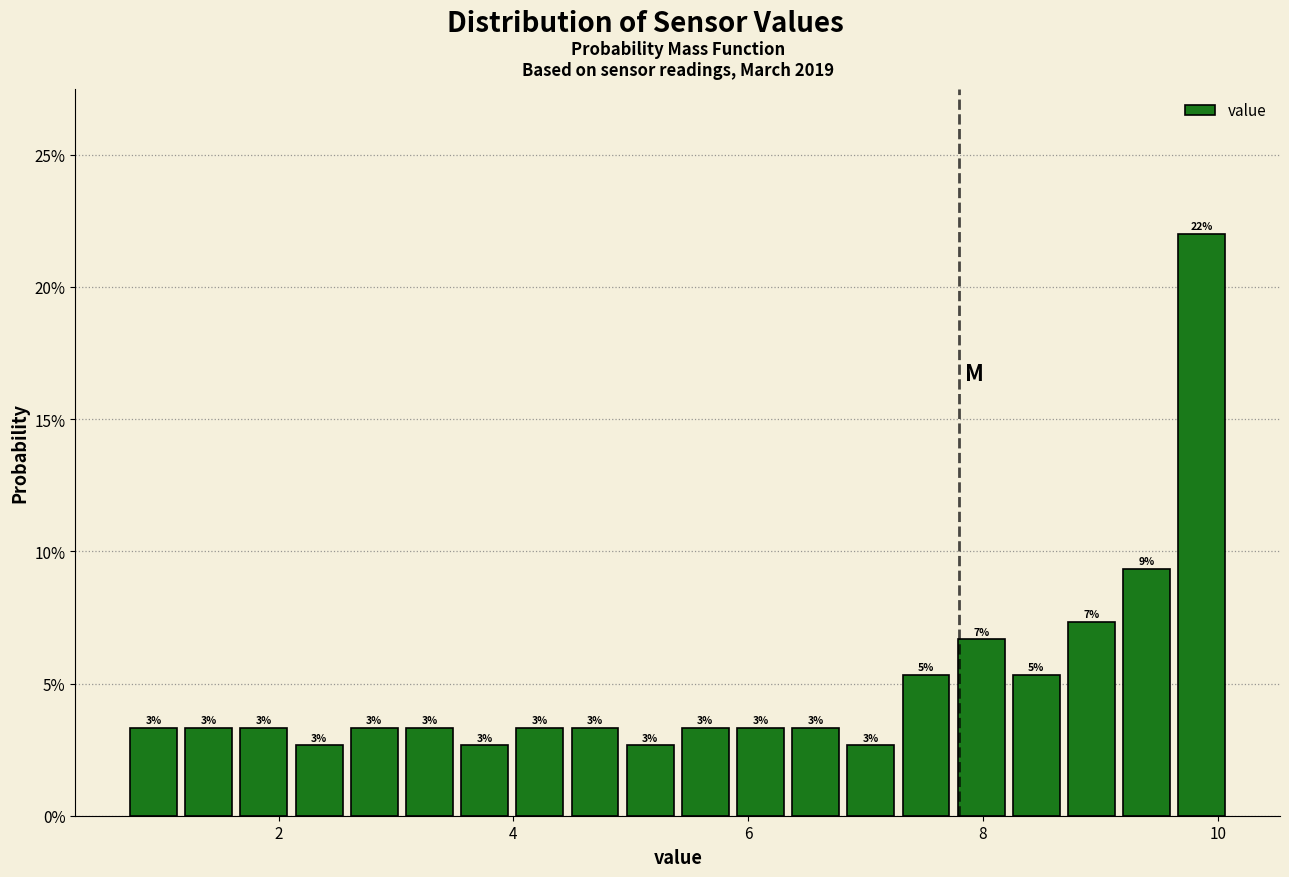

Around what value on the x-axis is the tallest bar? Give the approximate position of its centre, as read against the axis.

9.8